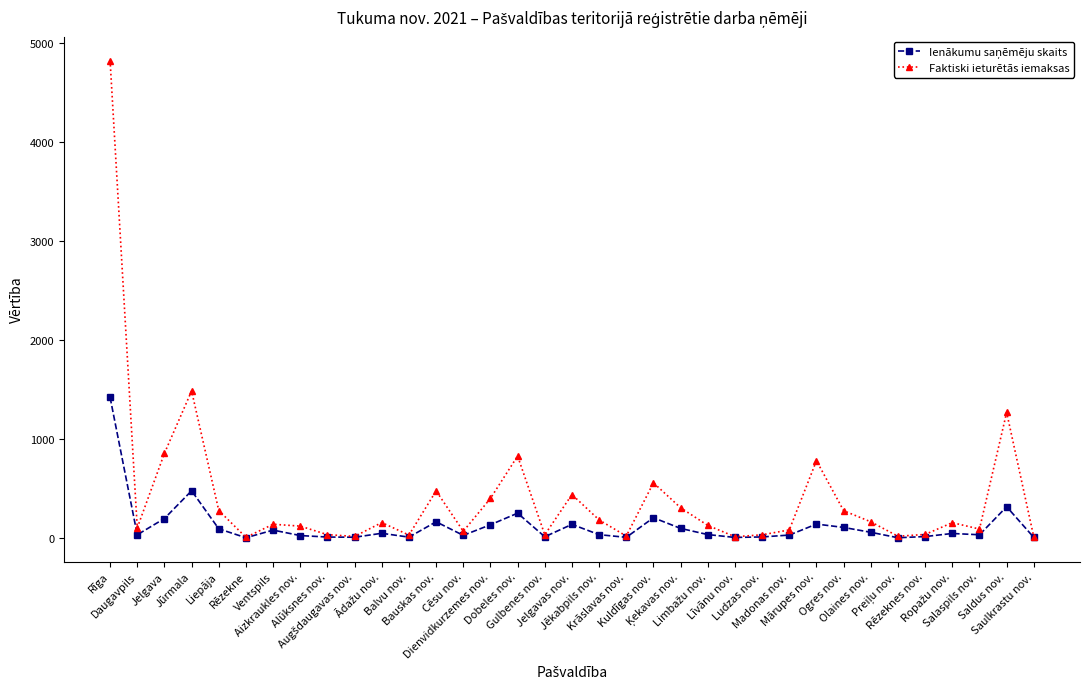

How many categories are shown in the chart?

35